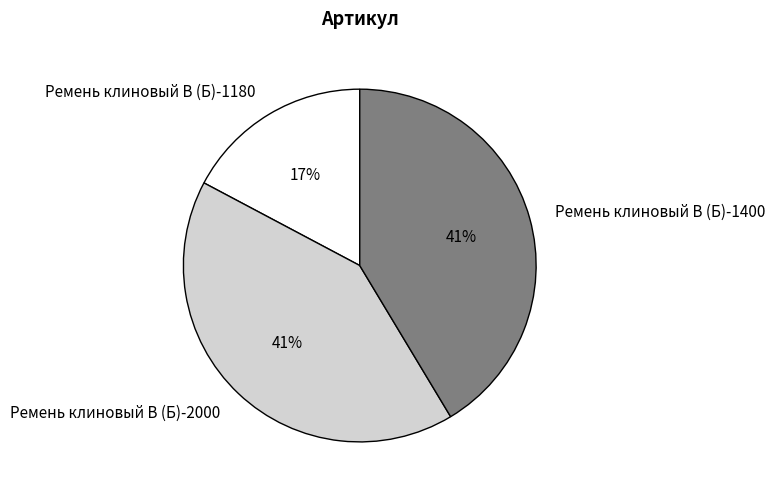

To the nearest percent, what percentage of the pie is Ремень клиновый В (Б)-1180?

17%